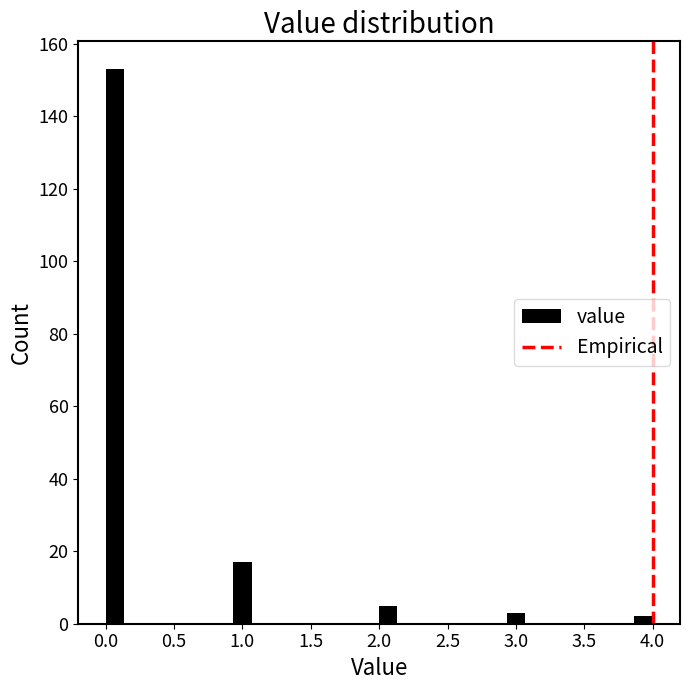

Read against the x-axis, roughly where is the centre of the tallest bar?

0.05